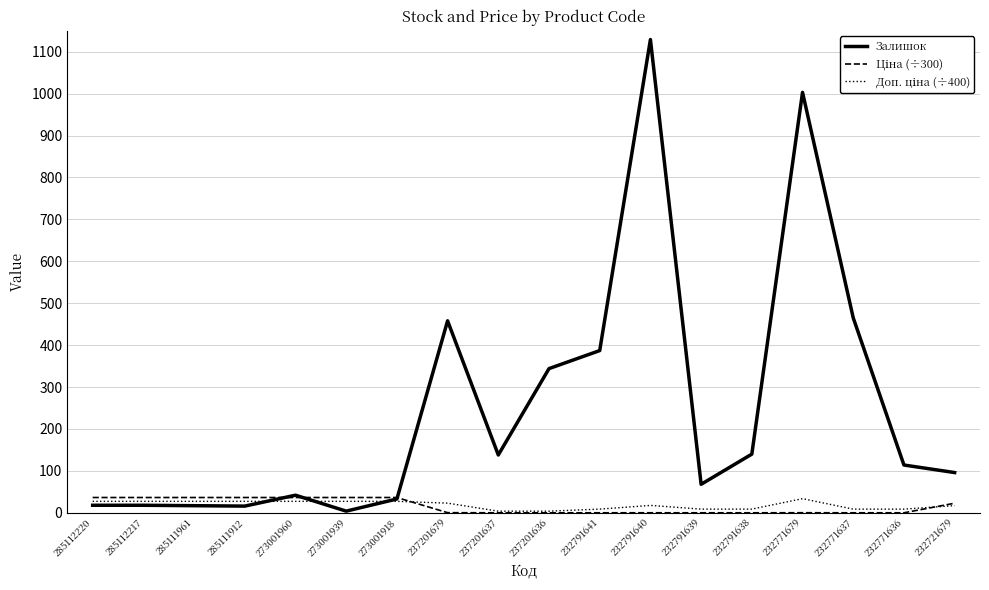

Which series has the largest total across all categories?

Залишок